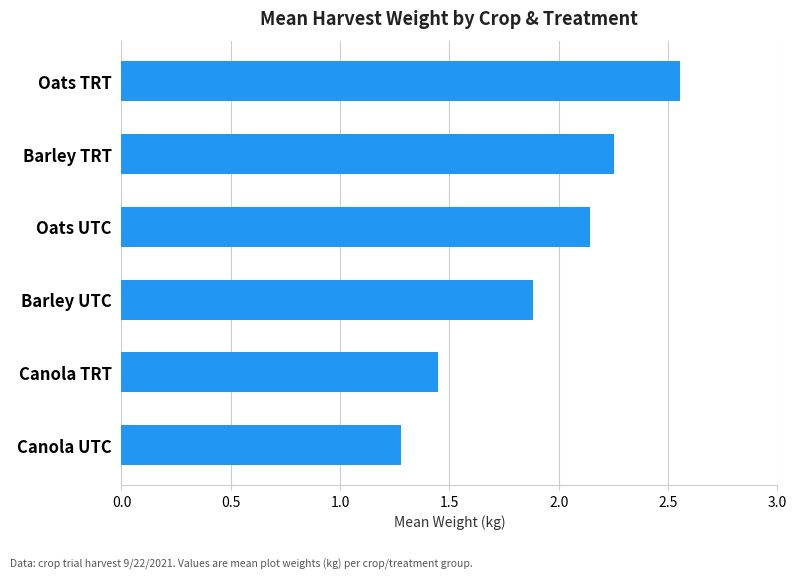

Rank the categories by value from lowest to highest.

Canola UTC, Canola TRT, Barley UTC, Oats UTC, Barley TRT, Oats TRT